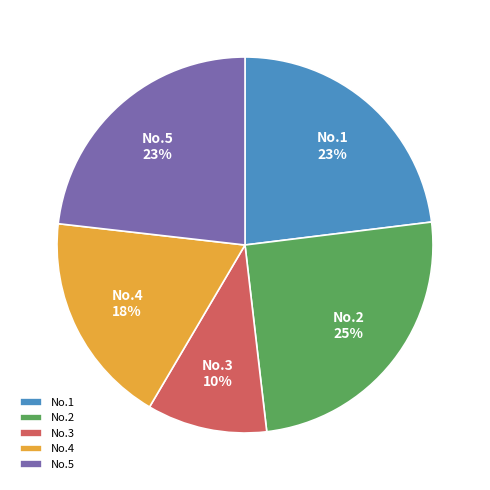

To the nearest percent, what is the difference between the largest and smallest slice percentages?

15%